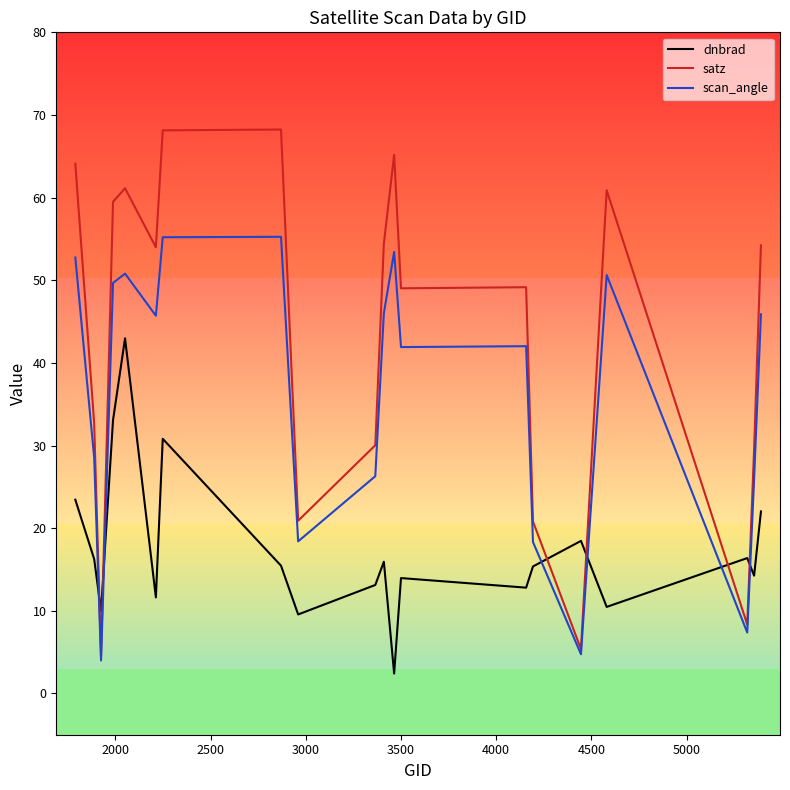

What is the average value of the satz series?

43.0